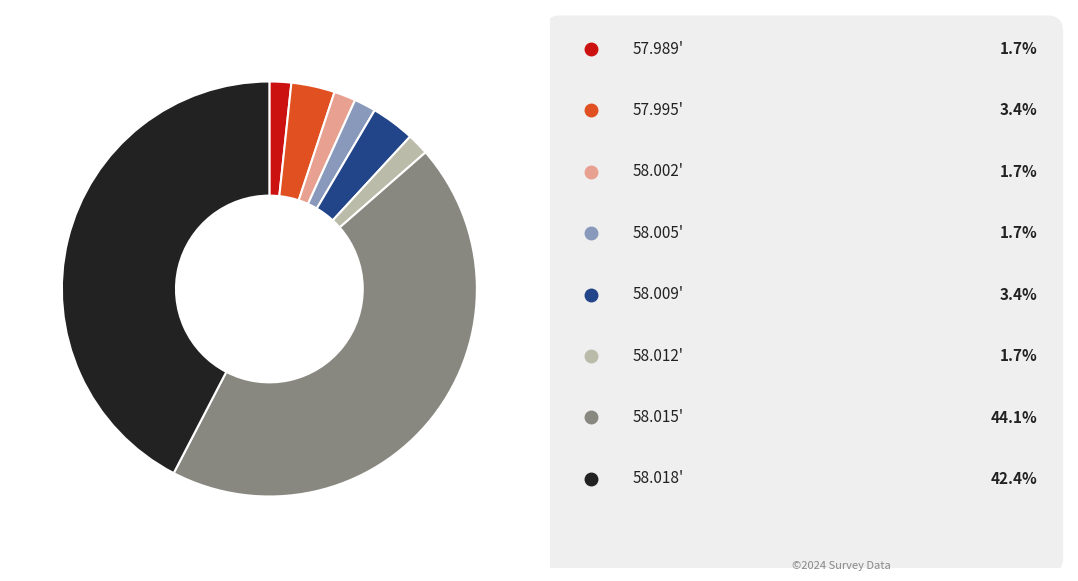

Does any single category account for the majority?

No